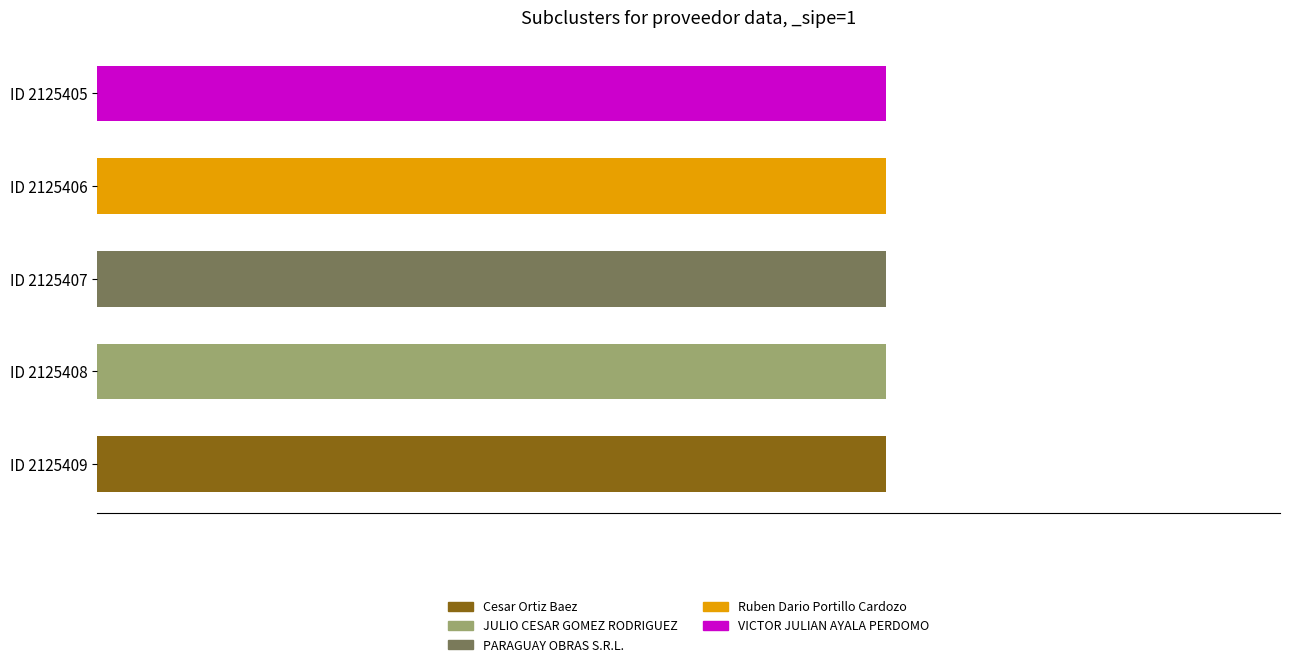

Reading right to left, transcribe all the data shown in this chart.

Cesar Ortiz Baez: 0	0	0	0	1
JULIO CESAR GOMEZ RODRIGUEZ: 0	0	0	1	0
PARAGUAY OBRAS S.R.L.: 0	0	1	0	0
Ruben Dario Portillo Cardozo: 0	1	0	0	0
VICTOR JULIAN AYALA PERDOMO: 1	0	0	0	0